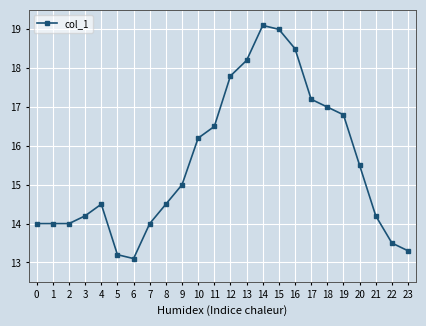

How many data points are less than 15?

12